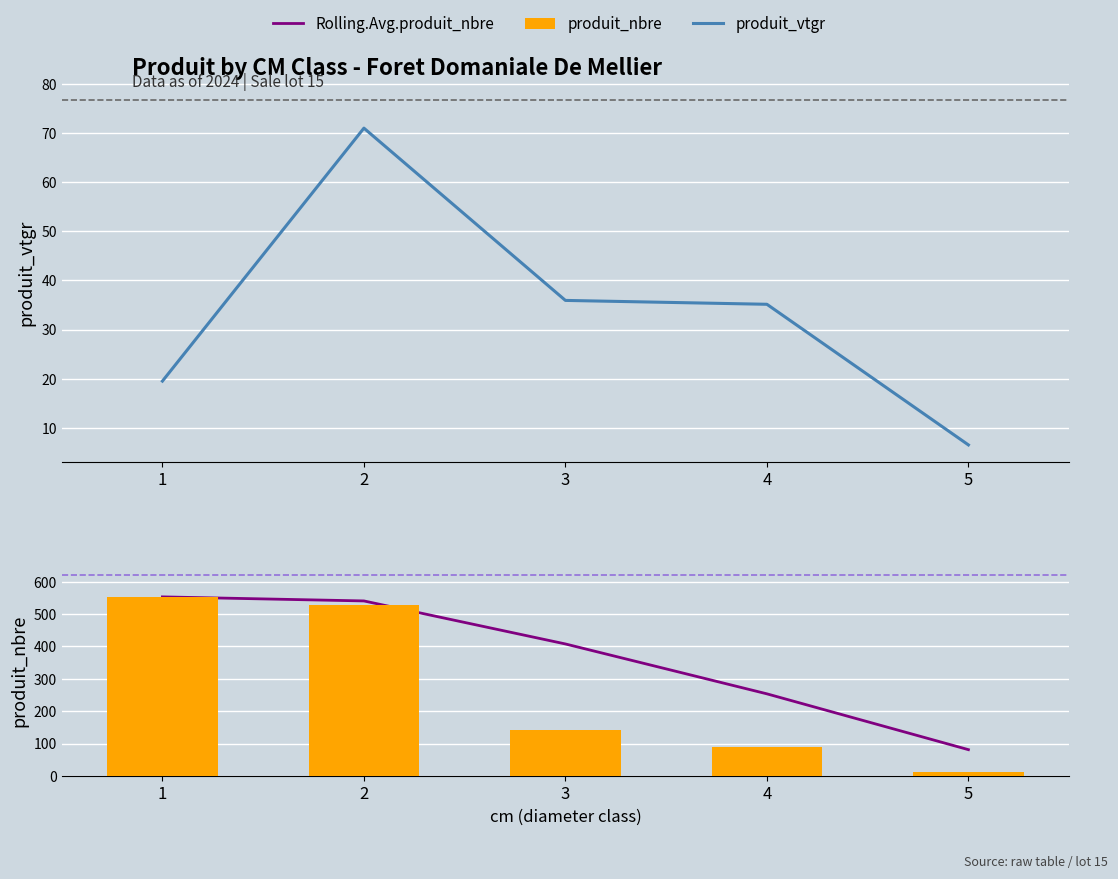

At 2, list the series in order from largest to smallest.

Rolling.Avg.produit_nbre, produit_nbre, produit_vtgr